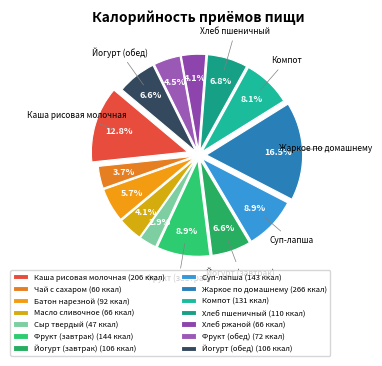

The Завтрак slice represents 56% of the pie. True or false?

False